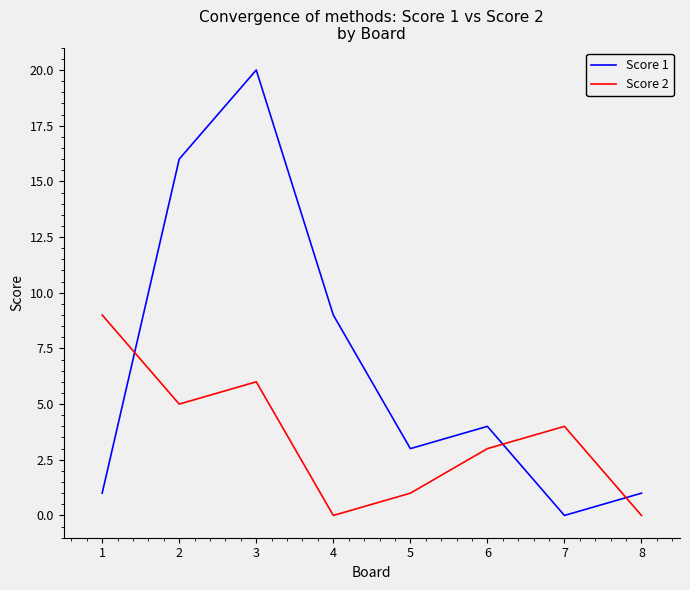

How many interior local peaks does the Score 2 series have?

2